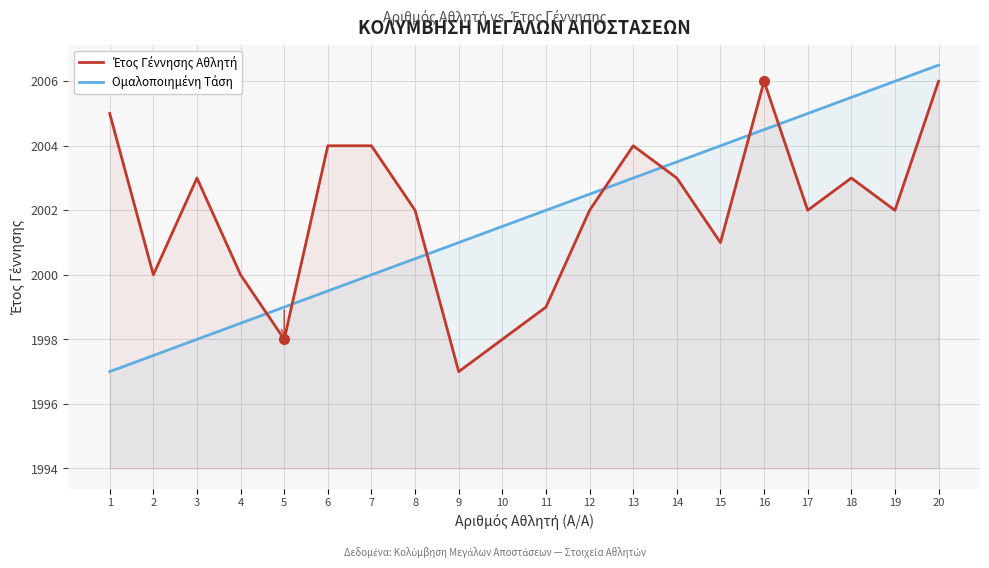

At 8, list the series in order from smallest to largest.

Ομαλοποιημένη Τάση, Έτος Γέννησης Αθλητή